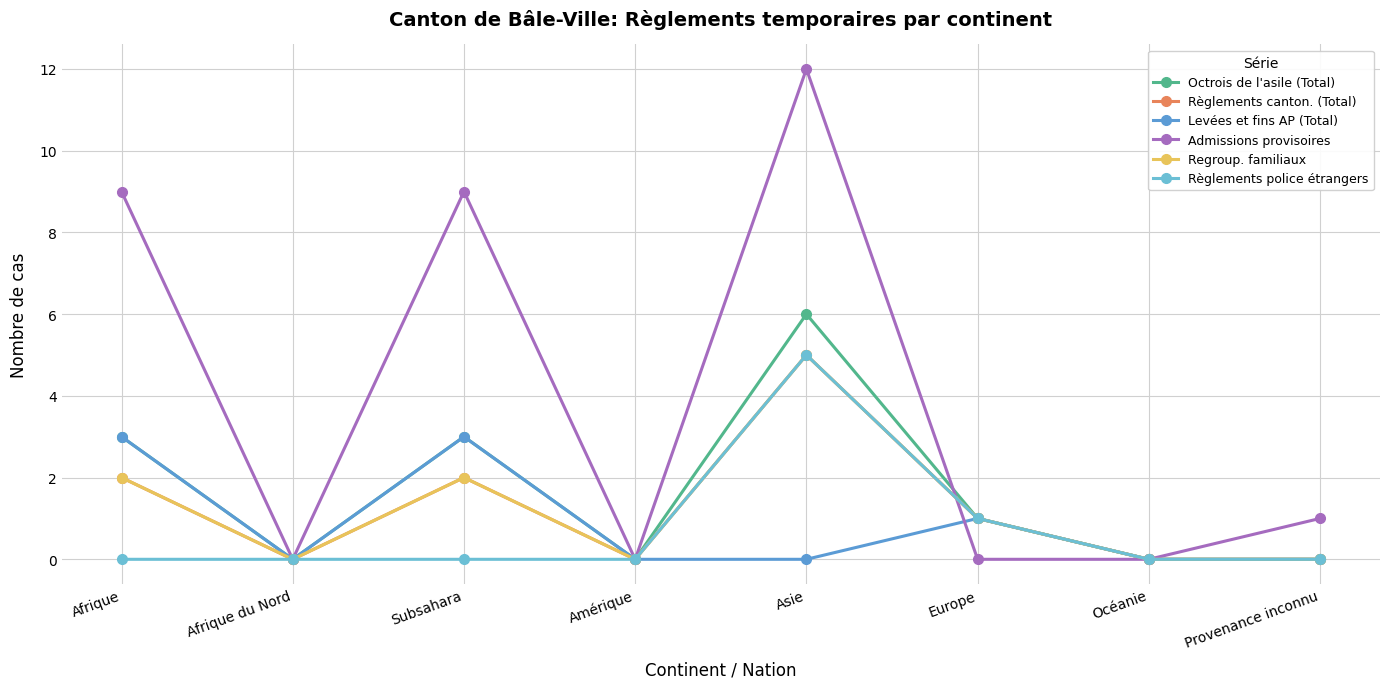

What is the greatest value displayed?

12